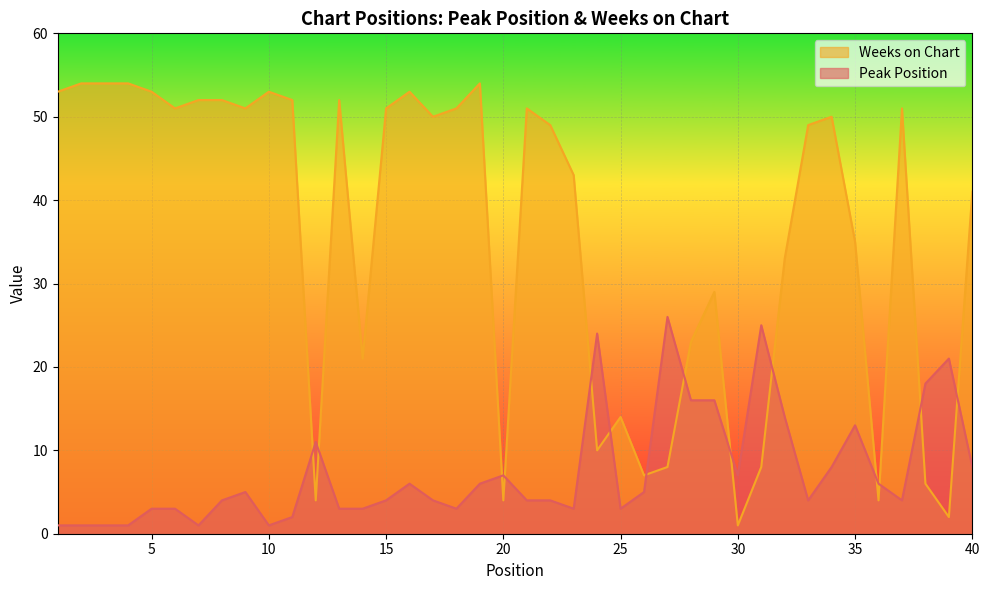

At which label is Peak Position closest to 13?

35